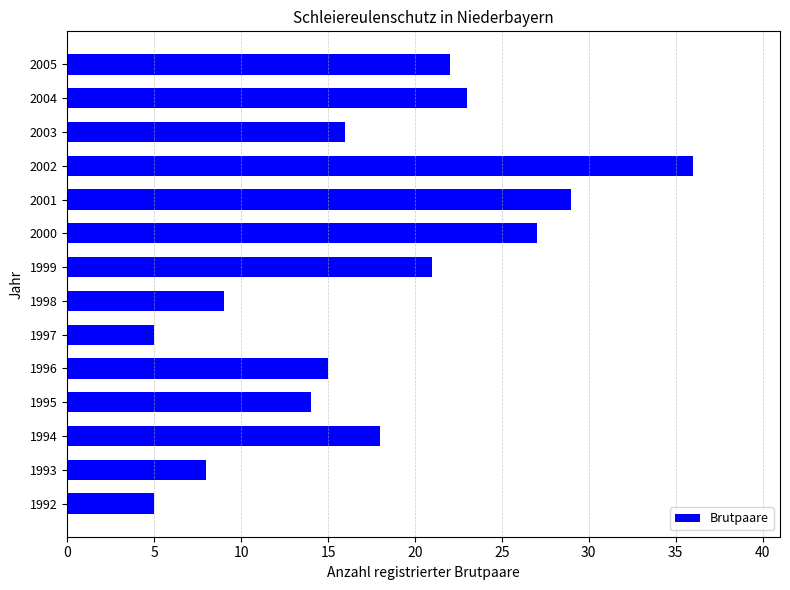

What is the difference between the maximum and minimum values?

31